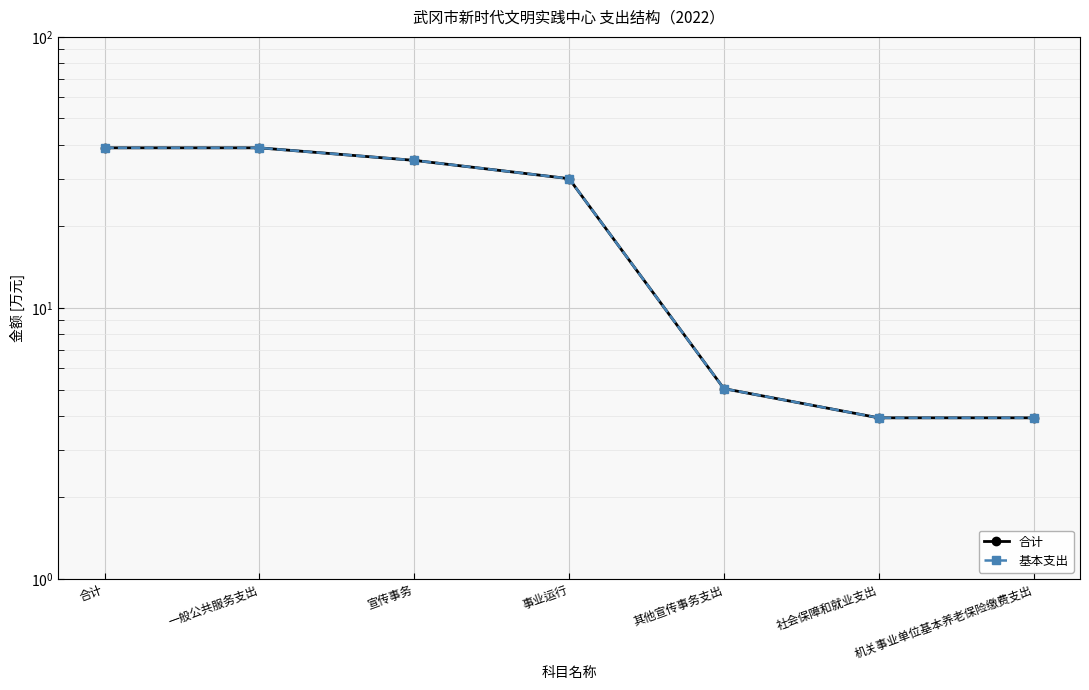

Reading left to right, what are all the values shown in this chart?

合计: 合计=39.0	一般公共服务支出=39.0	宣传事务=35.0	事业运行=30.0	其他宣传事务支出=5.0	社会保障和就业支出=3.9	机关事业单位基本养老保险缴费支出=3.9
基本支出: 合计=39.0	一般公共服务支出=39.0	宣传事务=35.0	事业运行=30.0	其他宣传事务支出=5.0	社会保障和就业支出=3.9	机关事业单位基本养老保险缴费支出=3.9